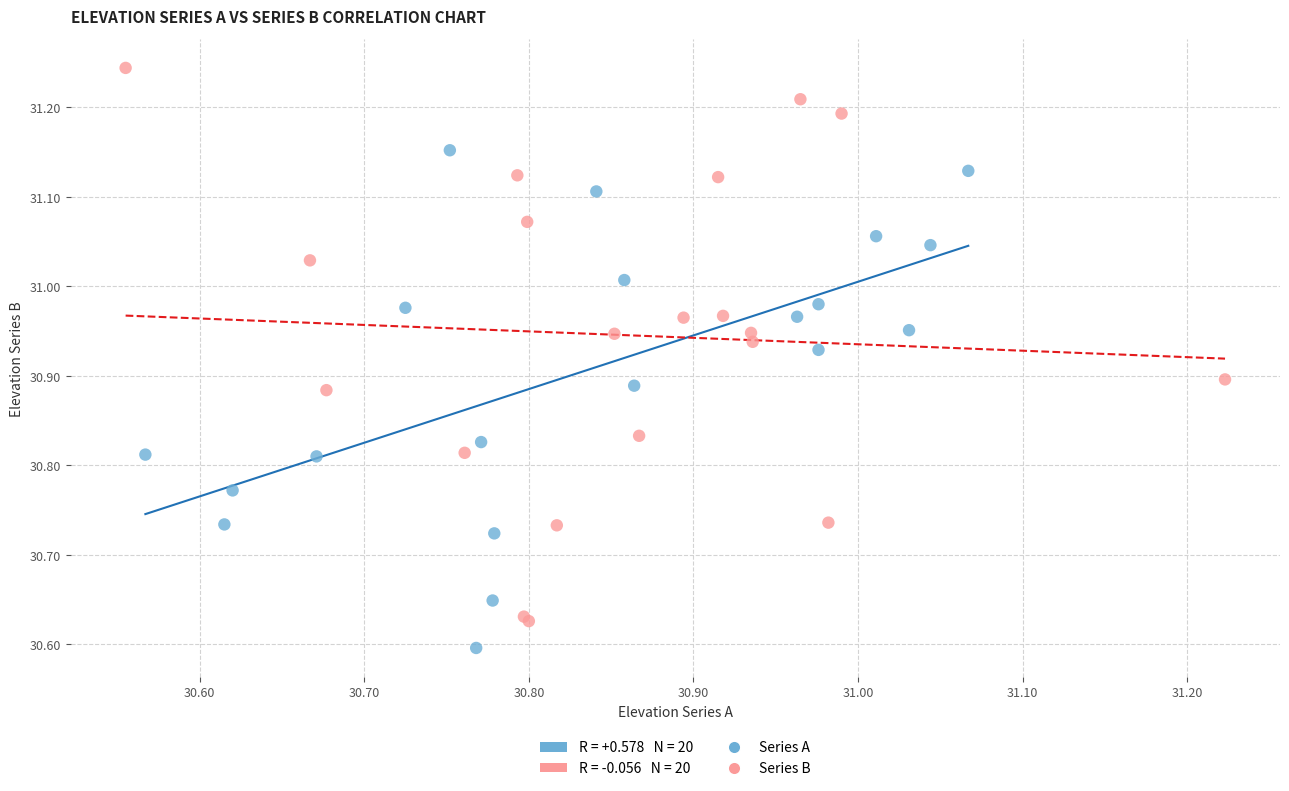

Which series reaches the maximum Y coordinate?

Series B